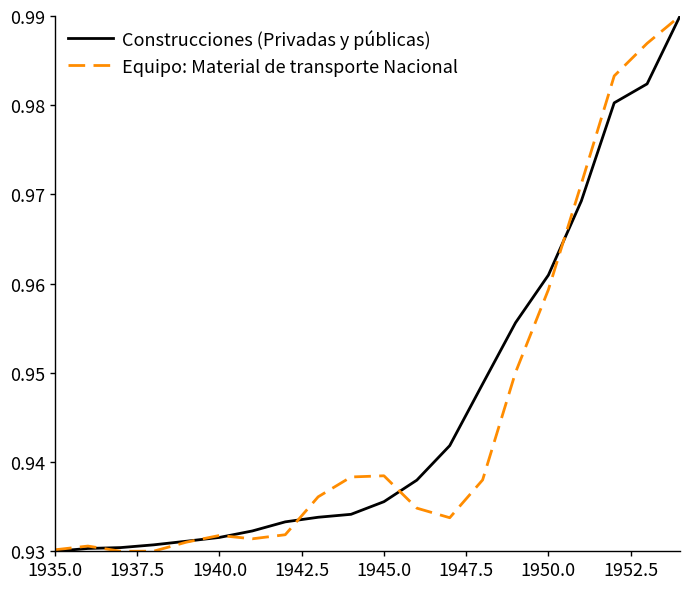

What are all the series names shown in the legend?

Construcciones (Privadas y públicas), Equipo: Material de transporte Nacional